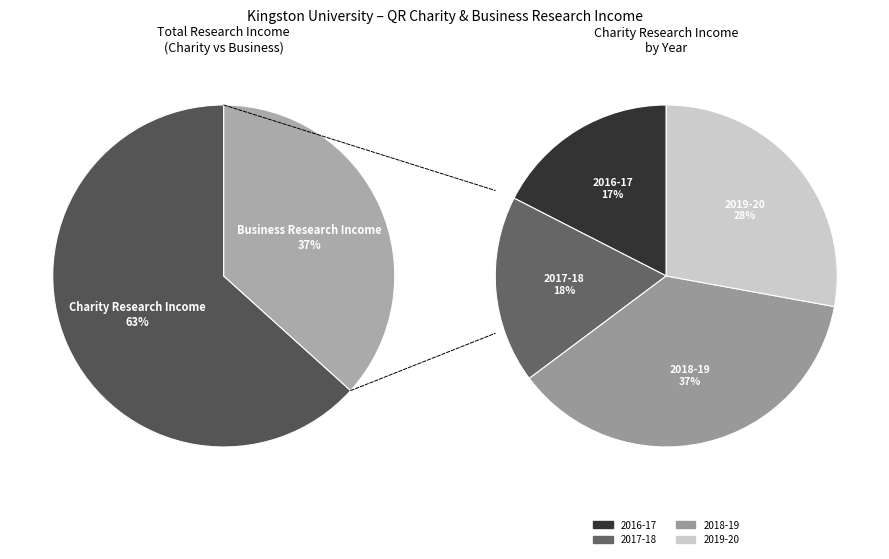

The 2016-17 Charity slice represents 19% of the pie. True or false?

False